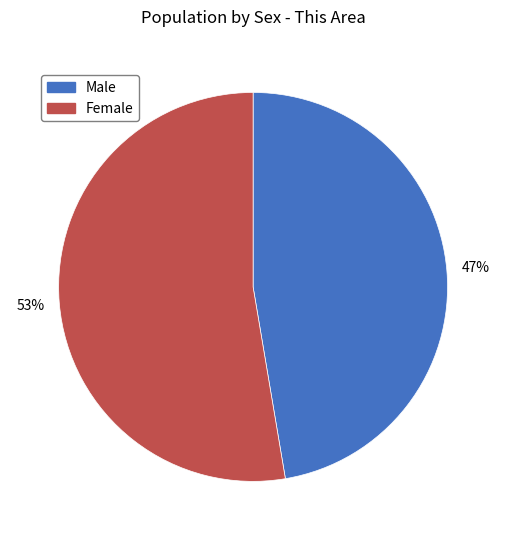

Is there a majority slice in this chart?

Yes